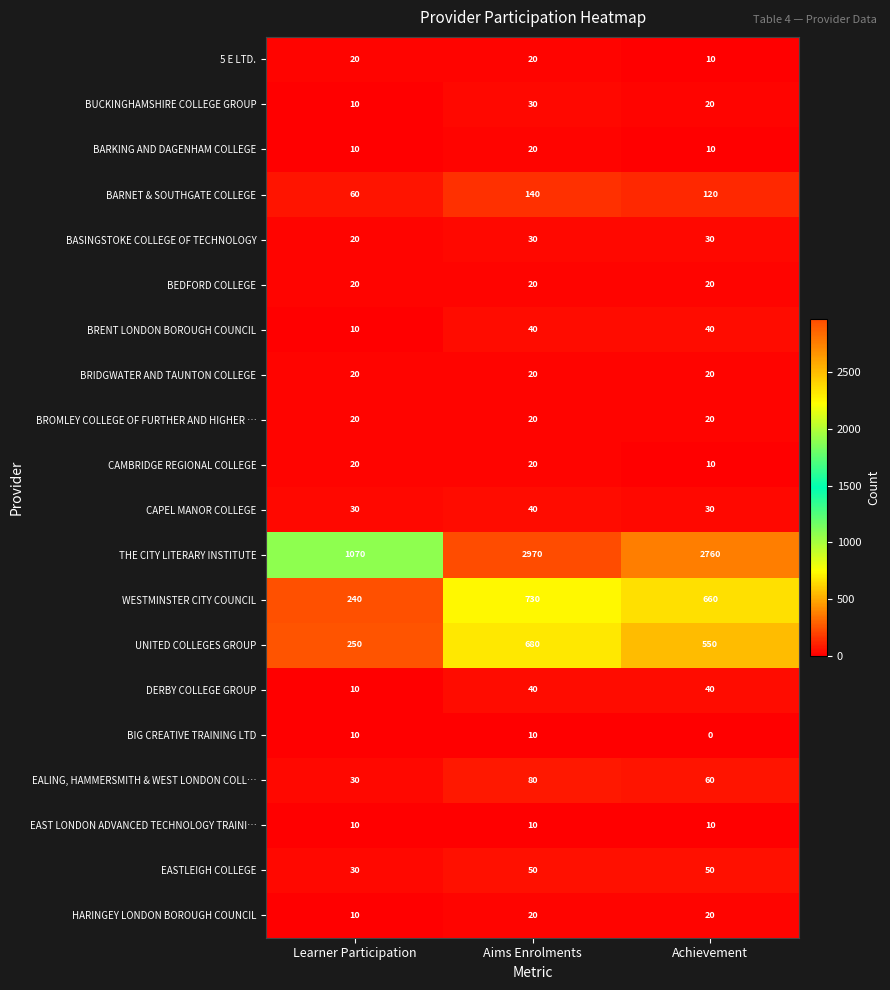

What is the approximate value of BEDFORD COLLEGE at Achievement?

20